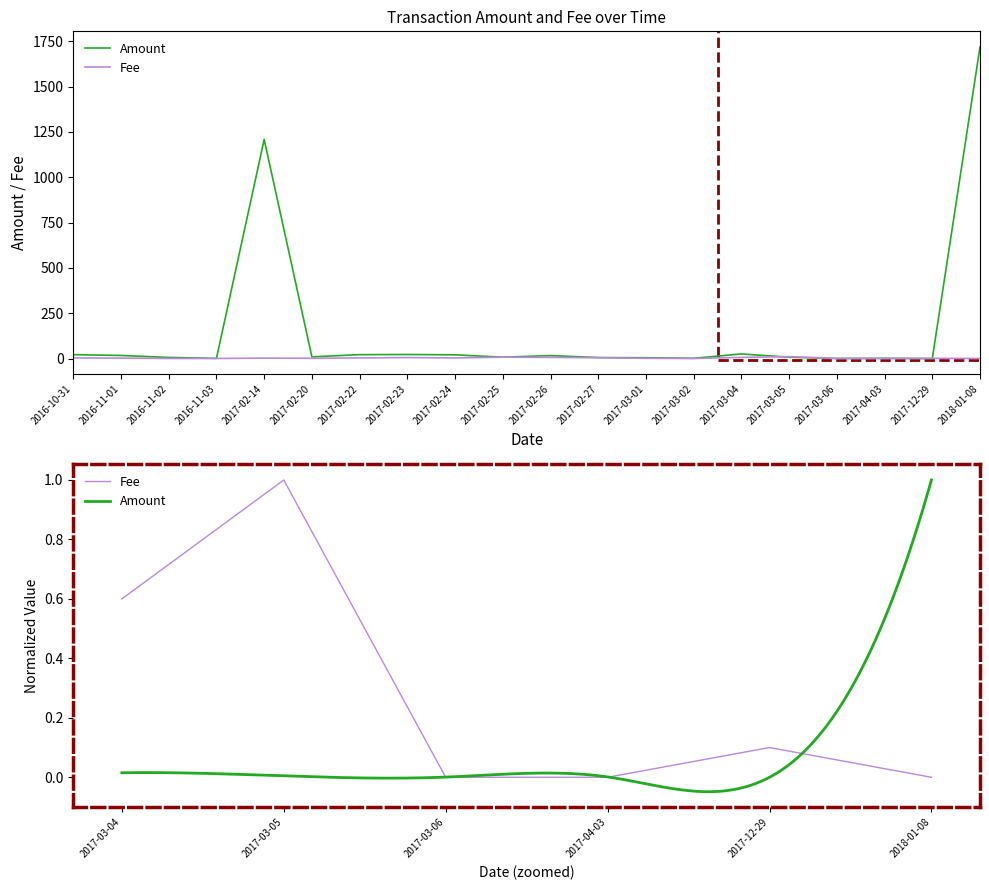

True or false: Fee and Amount intersect in this chart.

True